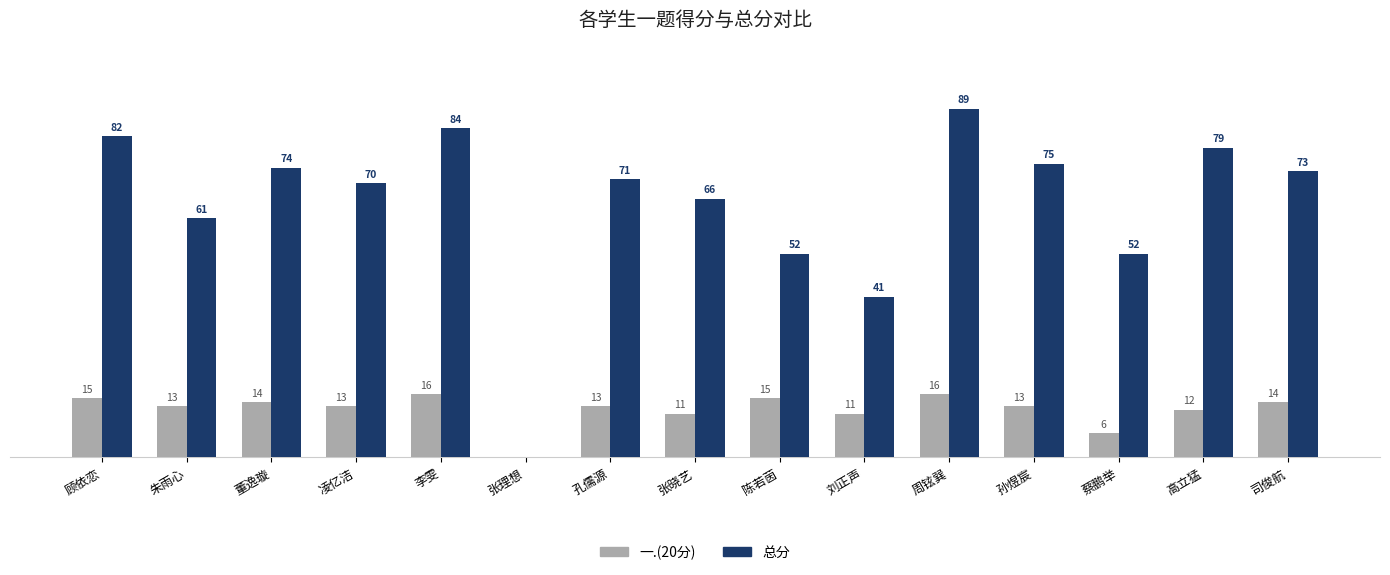

Which series changed the most between 凌亿洁 and 张晓艺?

总分